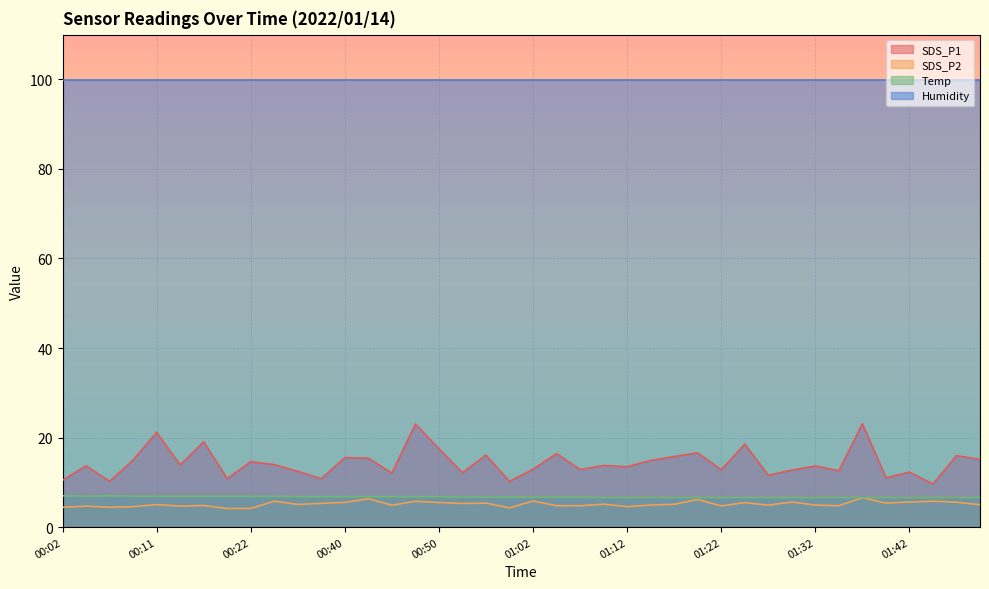

The value of SDS_P2 at 01:12 is 4.6. True or false?

True